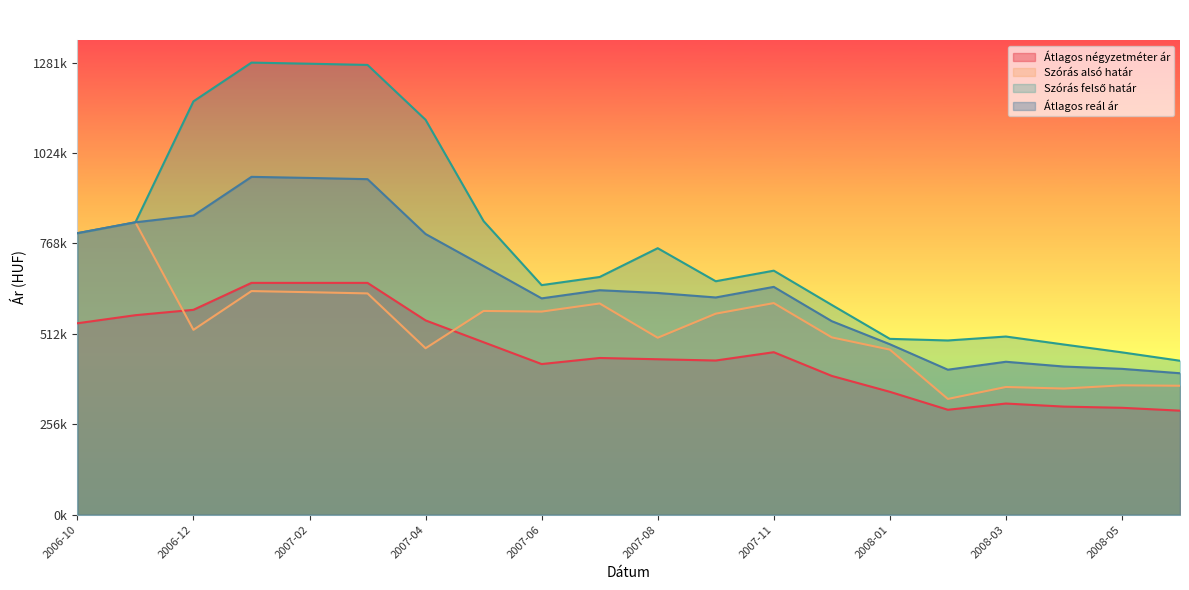

What is the label of the 15th point from the left?

2008-01